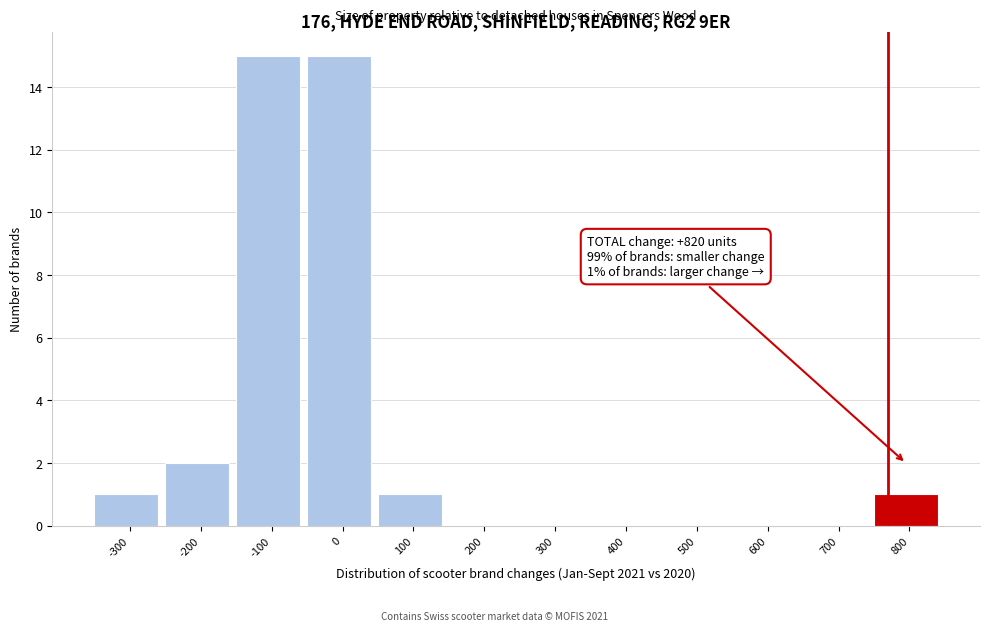

Reading right to left, list all the values displayed in this chart.

800=1	700=0	600=0	500=0	400=0	300=0	200=0	100=1	0=15	-100=15	-200=2	-300=1